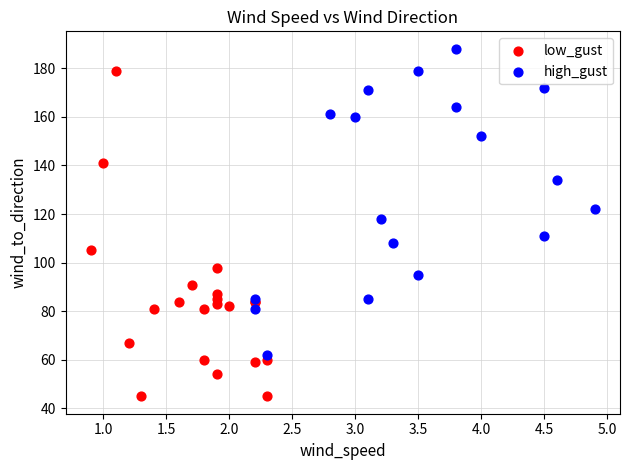

Which series contains the lowest Y value?

low_gust